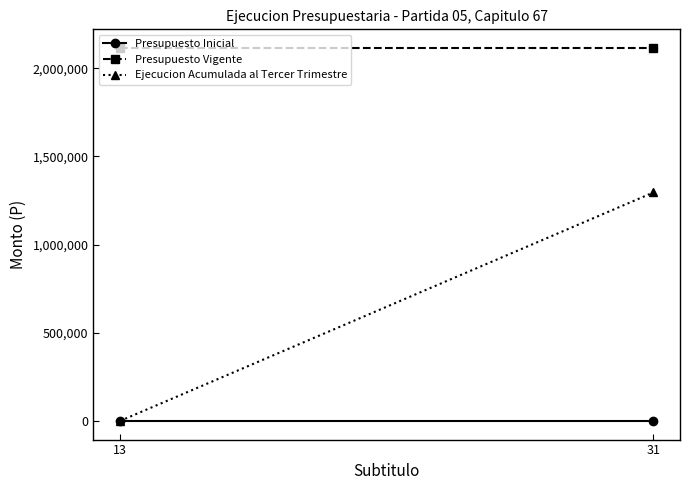

How many lines are shown in the chart?

3